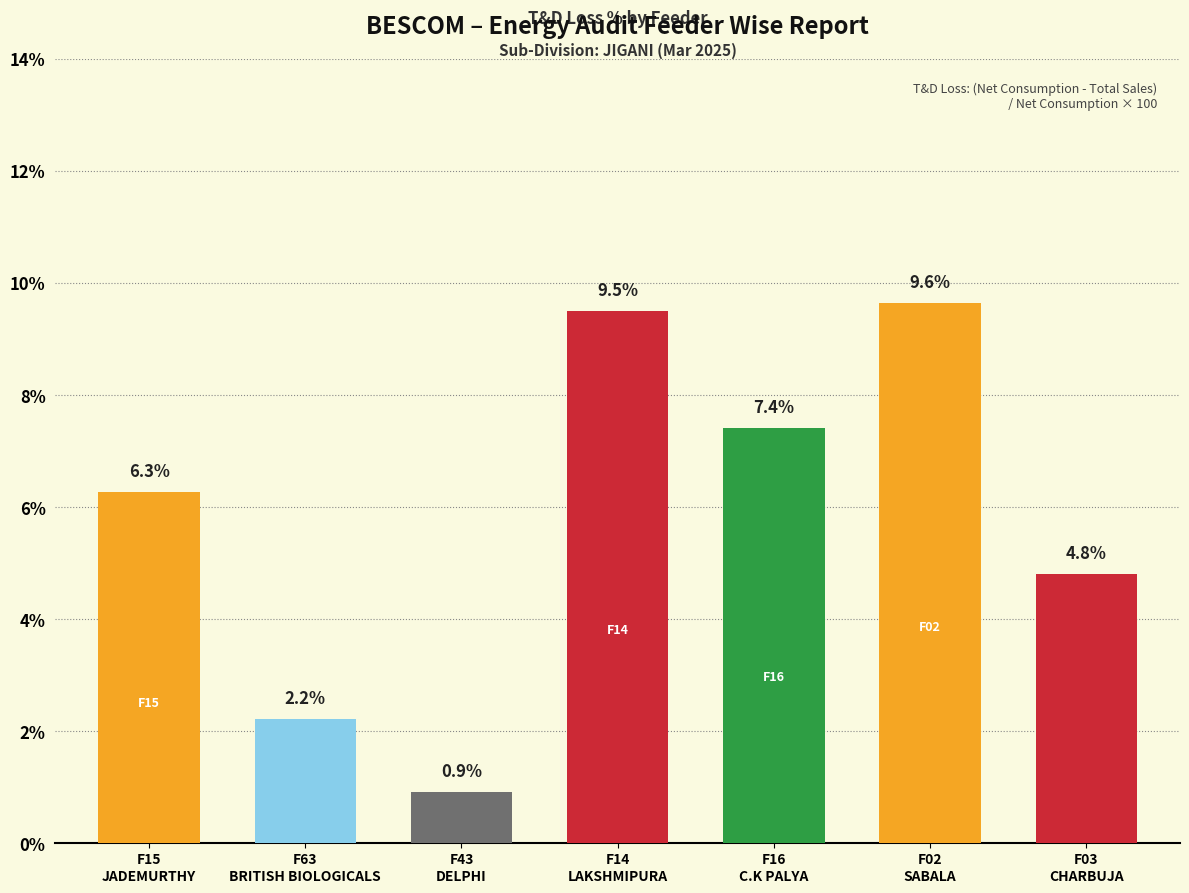

Read the value at F14-LAKSHMIPURA.

9.5